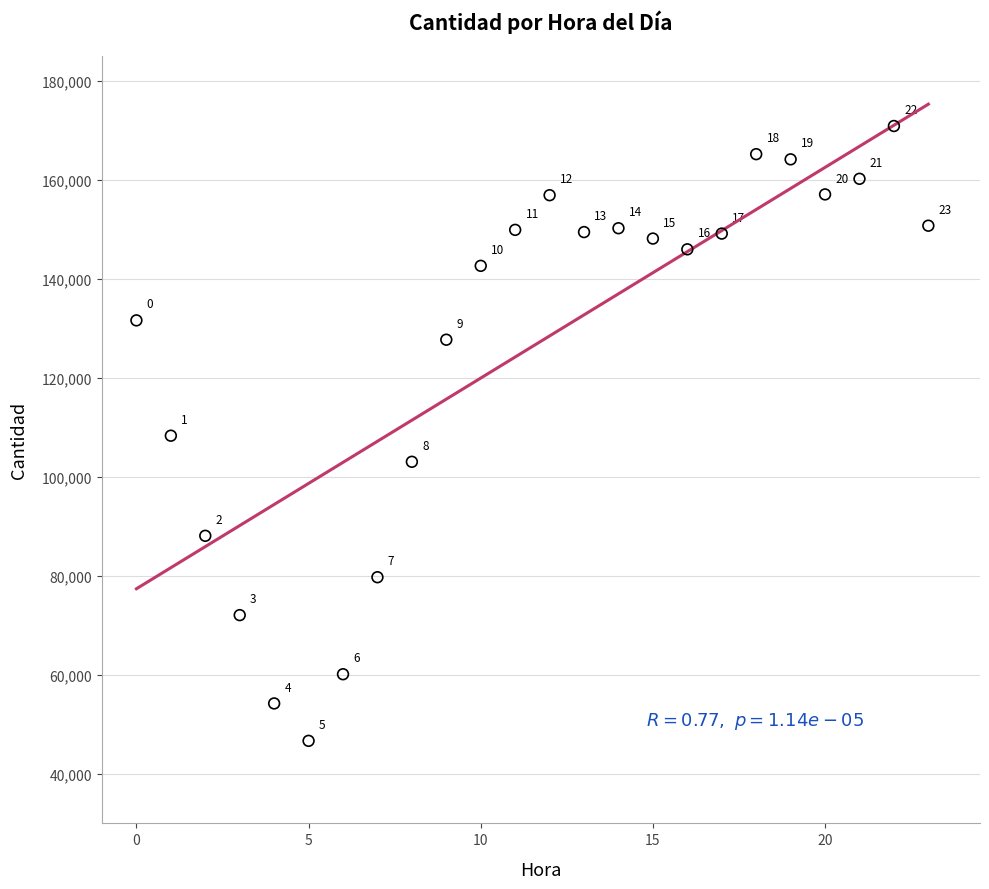

What Y value in the scatter plot is closest to 108807?

108348